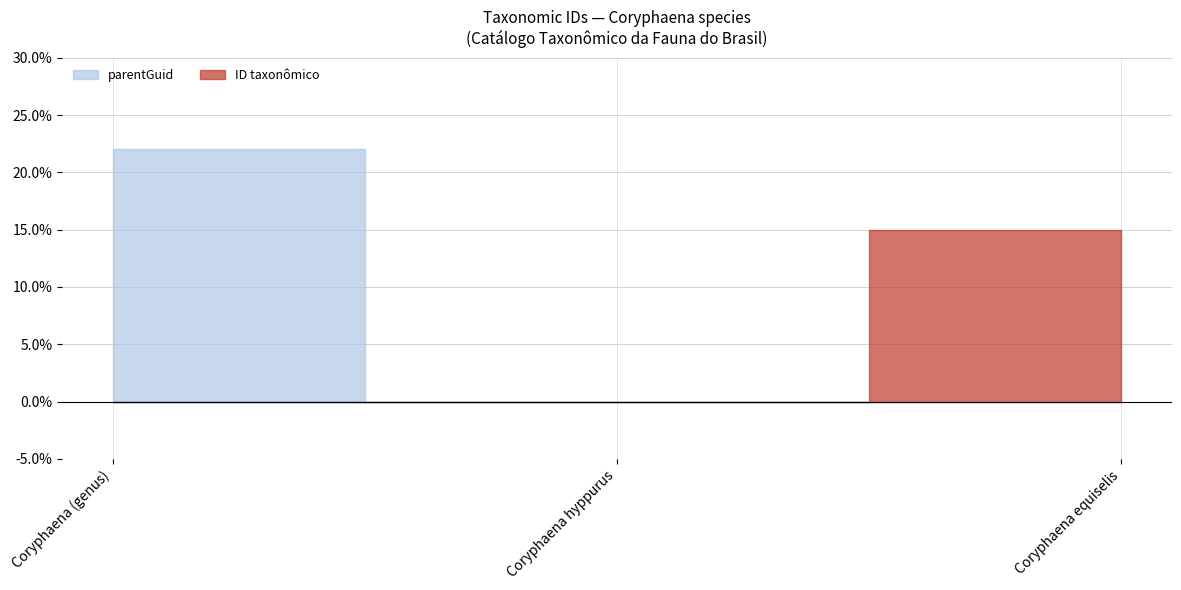

Which series changed the most between Coryphaena (genus) and Coryphaena equiselis?

parentGuid